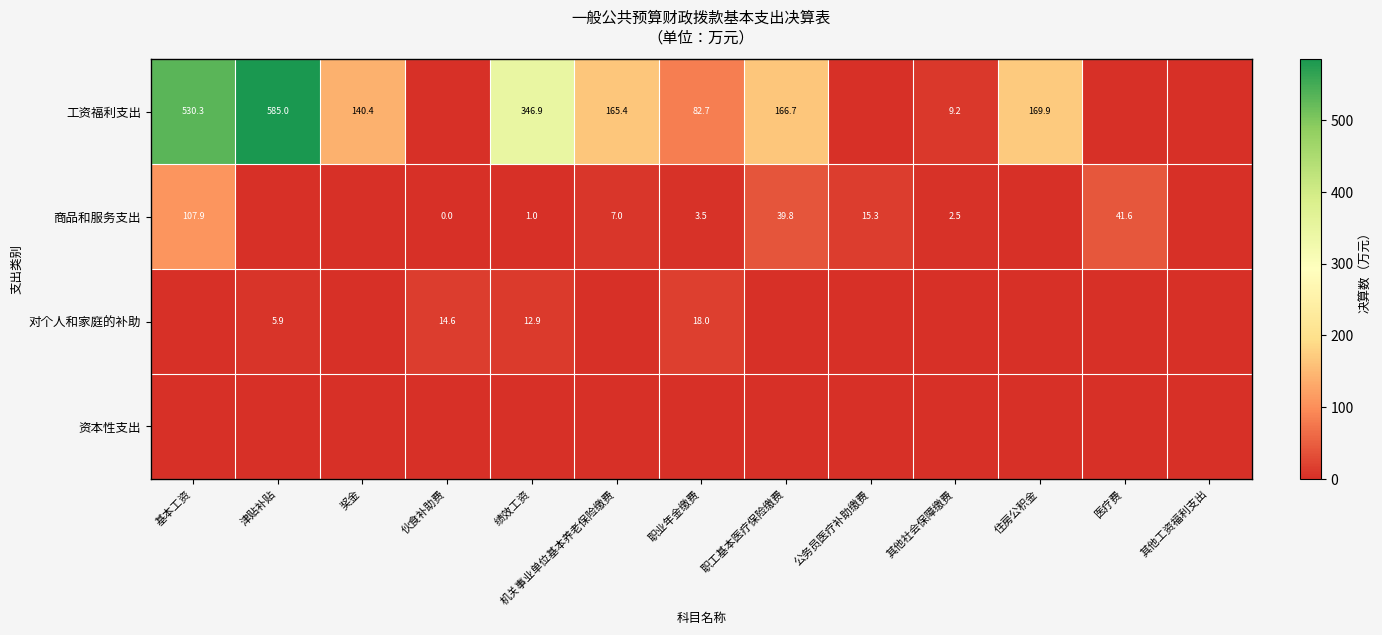

Is it true that 商品和服务支出 equals 4.0 at 其他社会保障缴费?

False